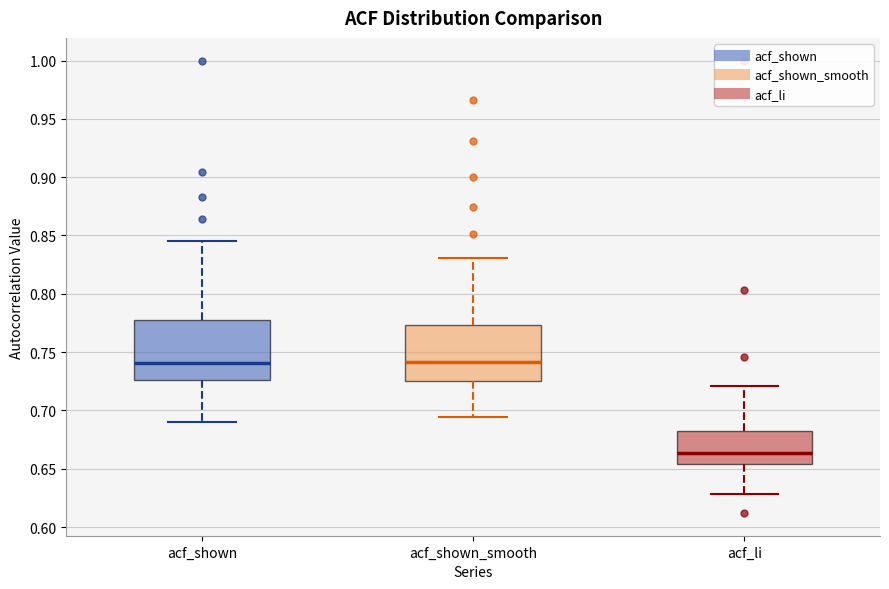

Where does the upper whisker of the box for acf_li end on the y-axis? The values are not printed on the chart, so give them approximately, as read against the axis.

0.720